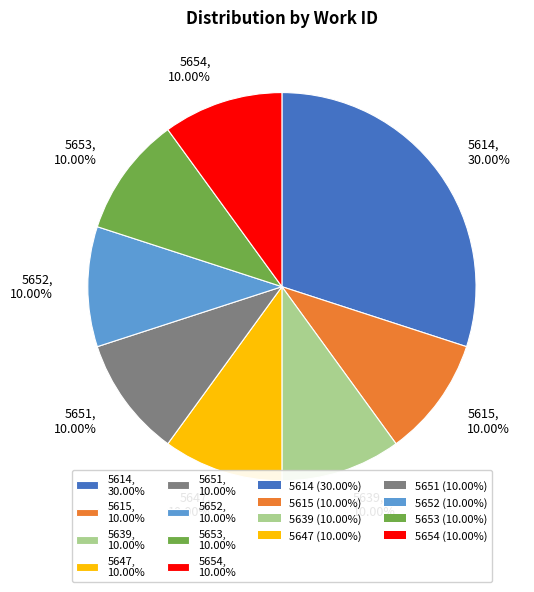

What percentage is the 5651 slice, to the nearest percent?

10%